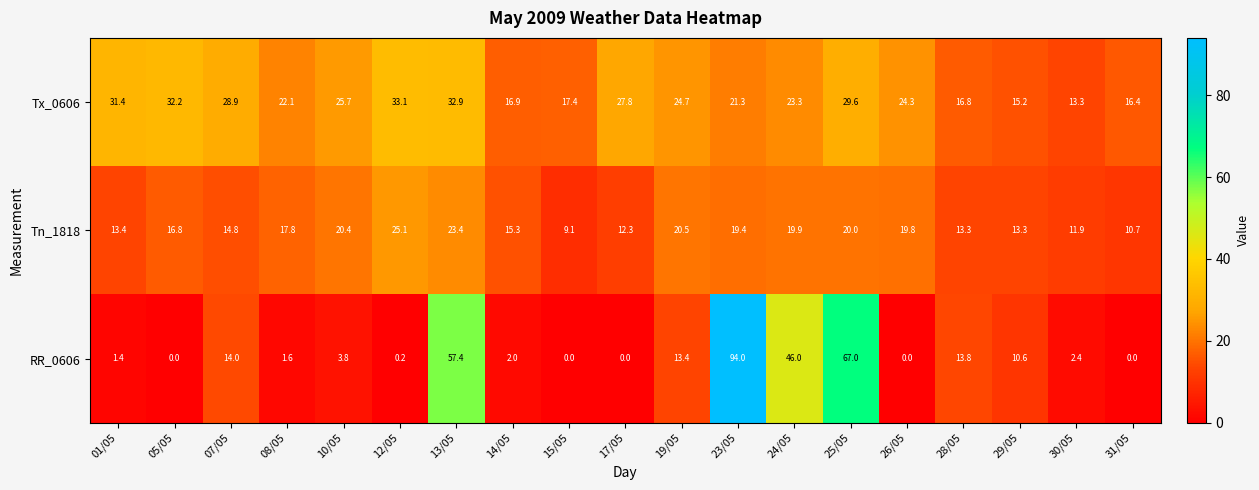

Between 30/05 and 31/05, which series saw the biggest shift?

Tx_0606